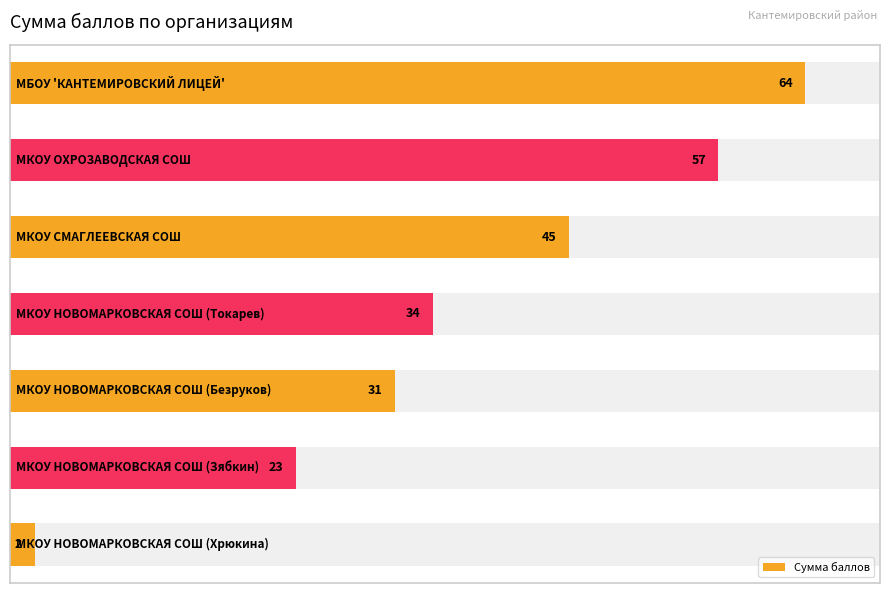

Reading left to right, list all the values displayed in this chart.

0=64	1=57	2=45	3=34	4=31	5=23	6=2